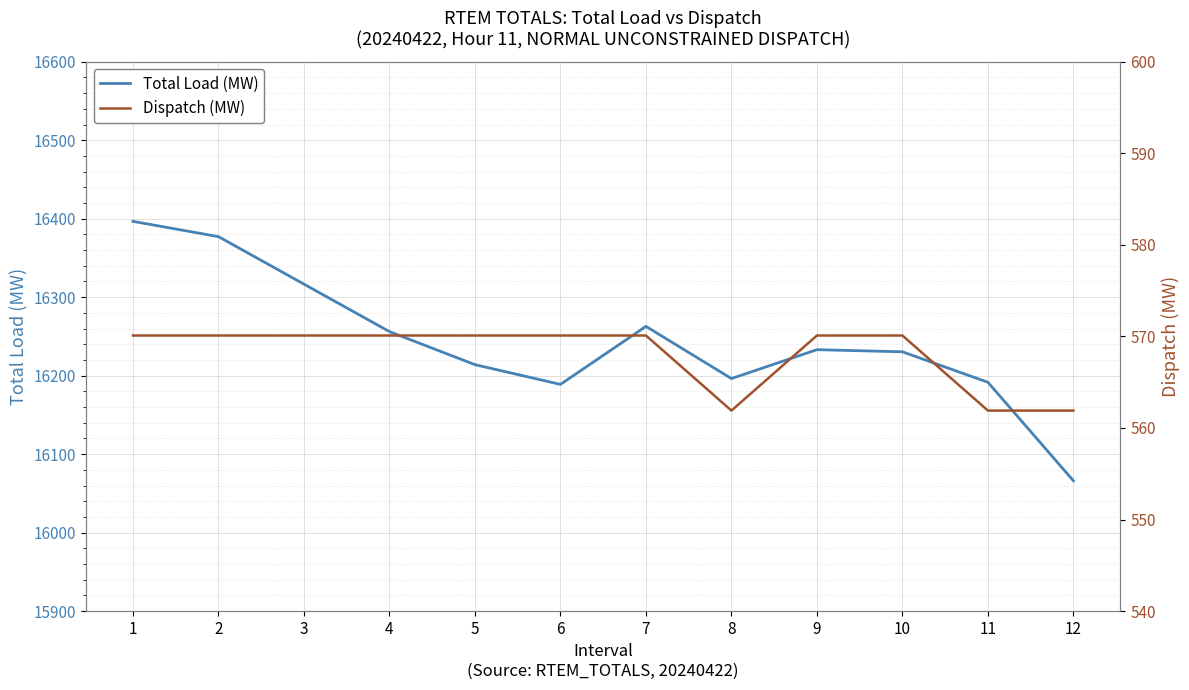

At how many categories does at least one series exceed 11094?

12